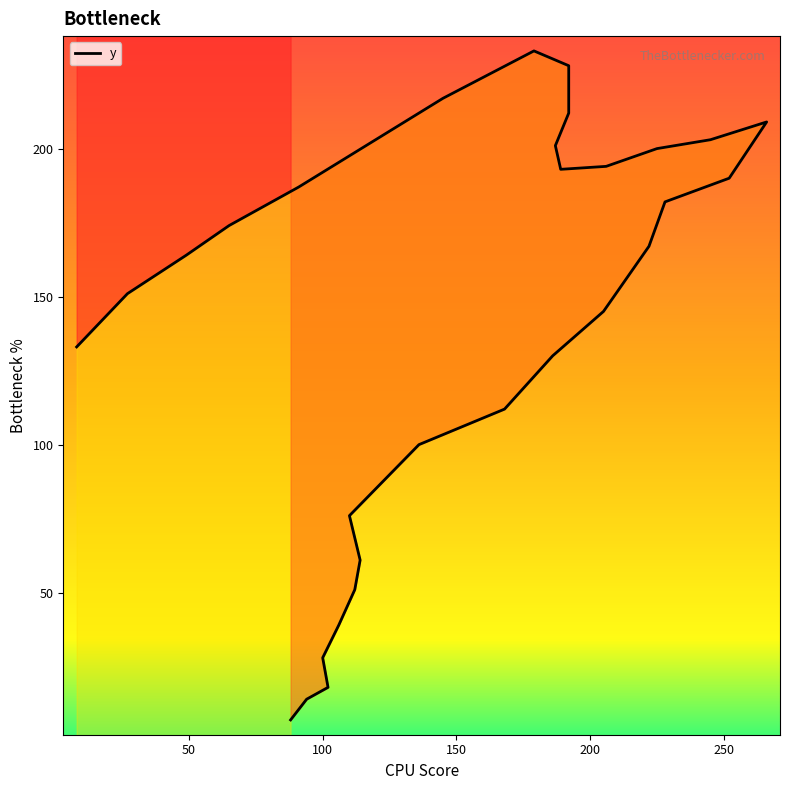

True or false: the data has more than 0 interior local peaks.

True